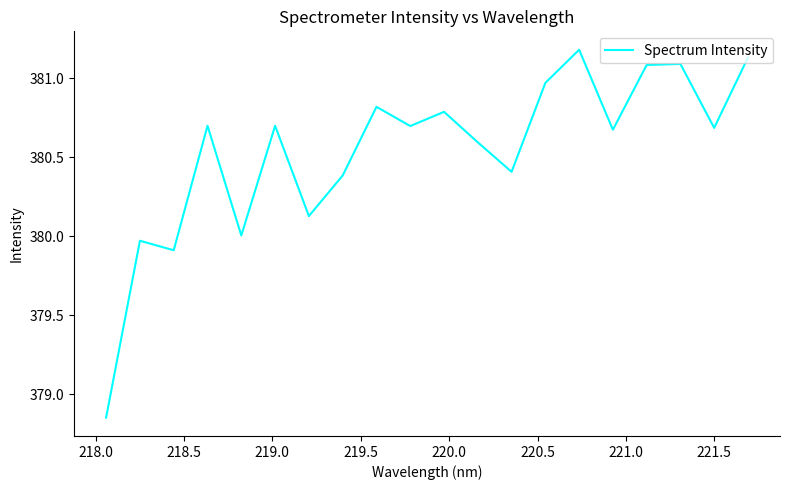

What is the maximum value shown in the chart?

381.2